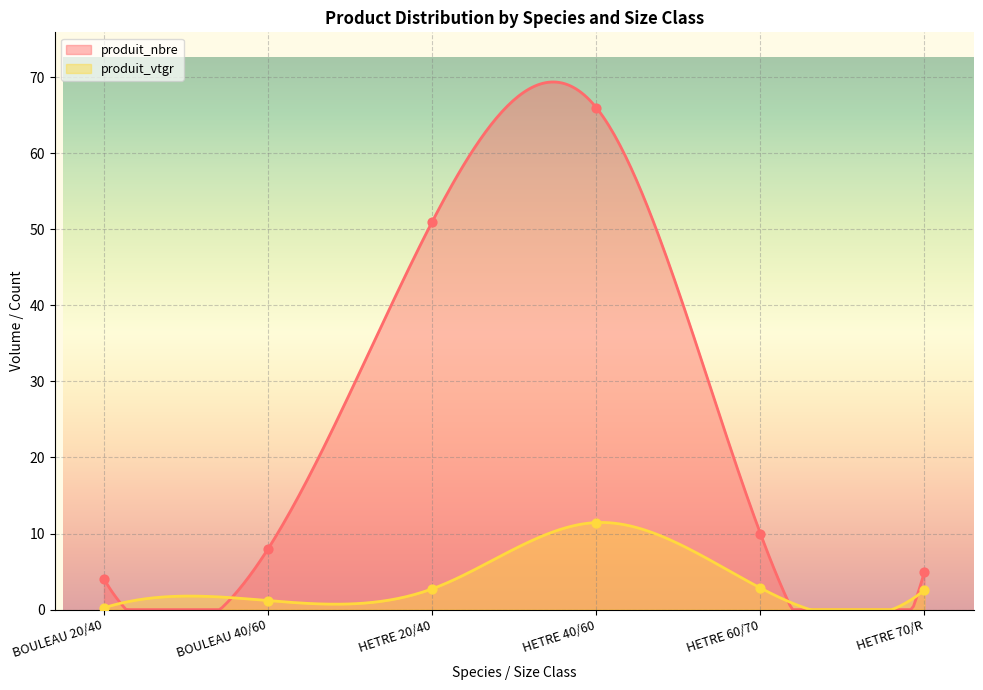

Which series has the widest spread of Y values?

produit_nbre